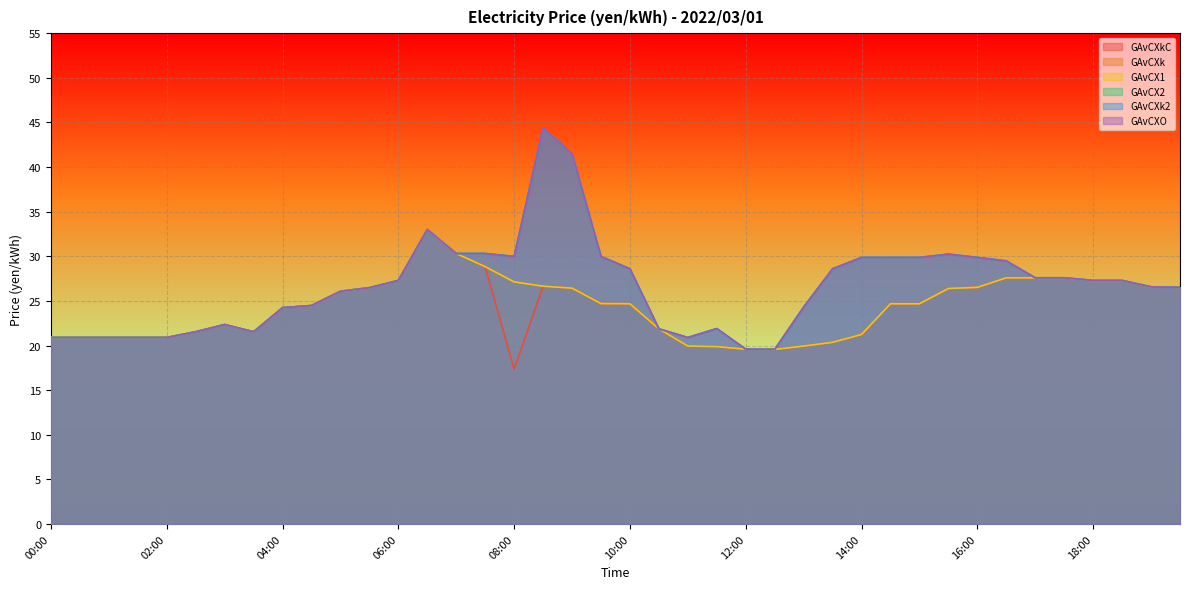

What position from the right is 16:00?

8